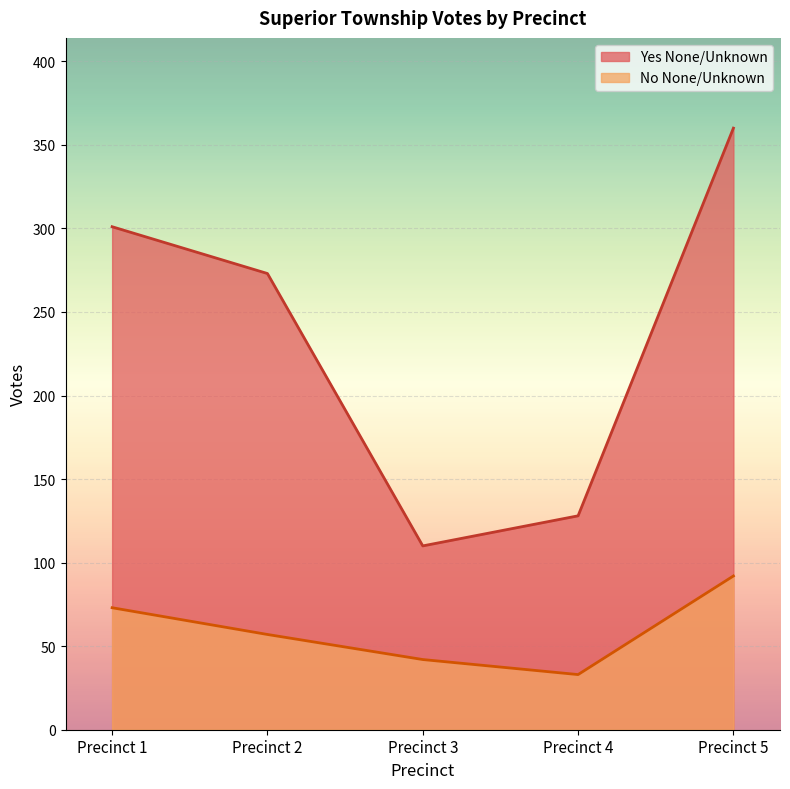

Reading right to left, extract all data points from this chart.

Yes None/Unknown: 360	128	110	273	301
No None/Unknown: 92	33	42	57	73